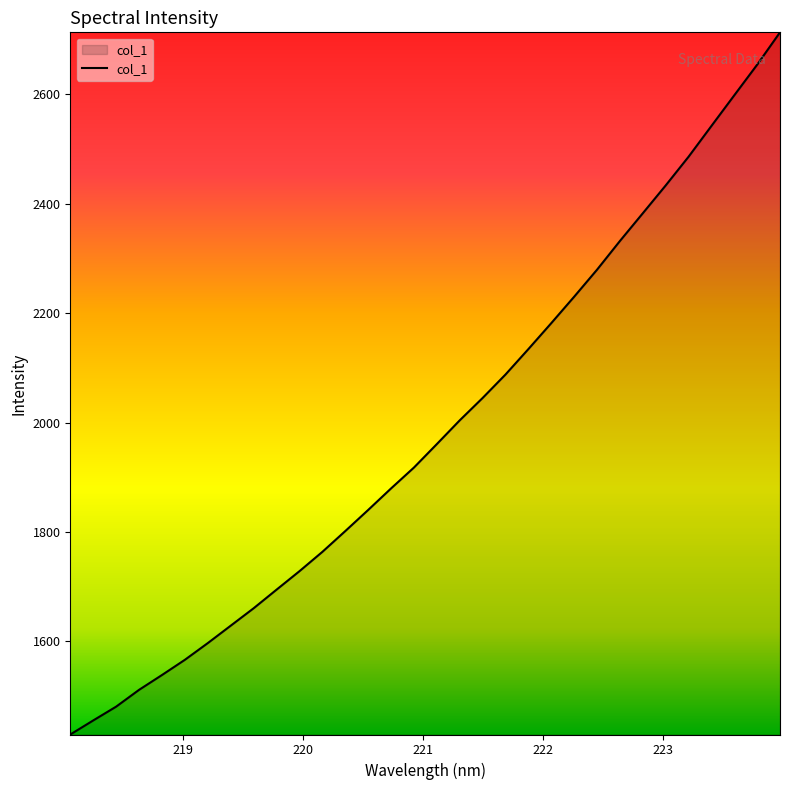

What is the greatest value displayed?

2713.6